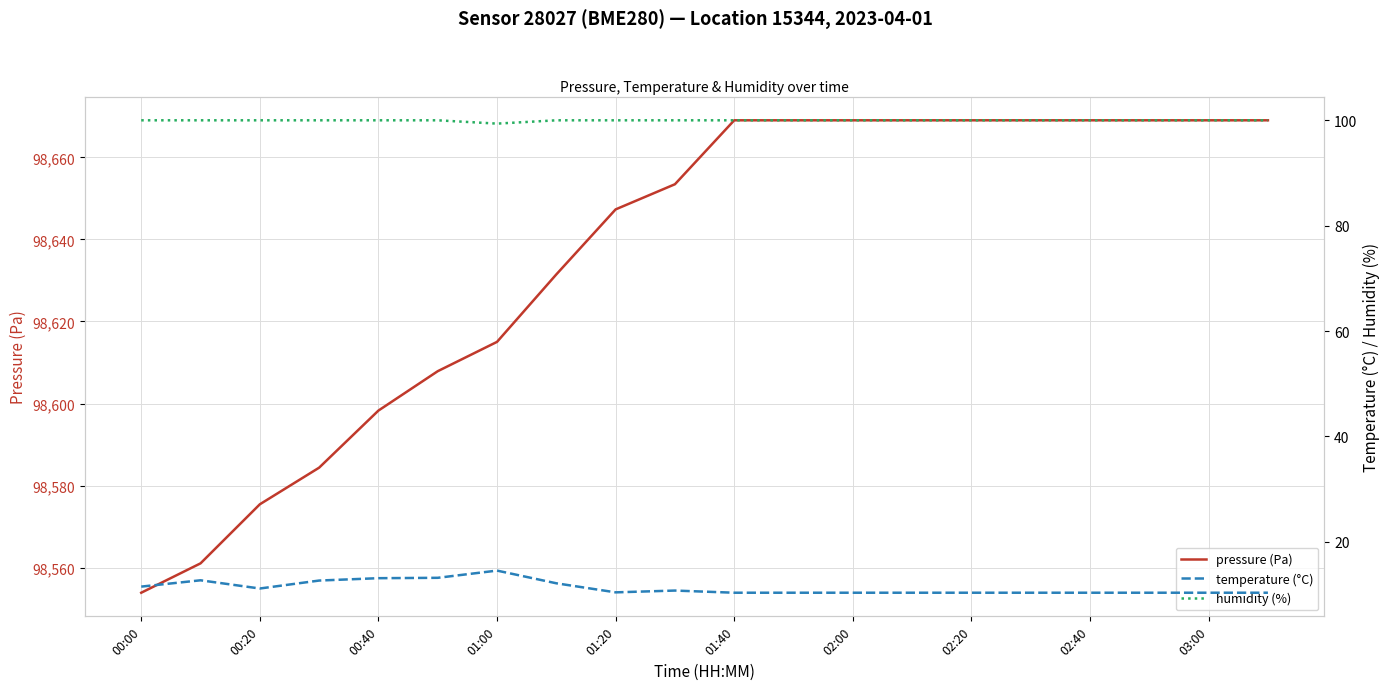

True or false: pressure (Pa) has more than 0 interior local peaks.

False